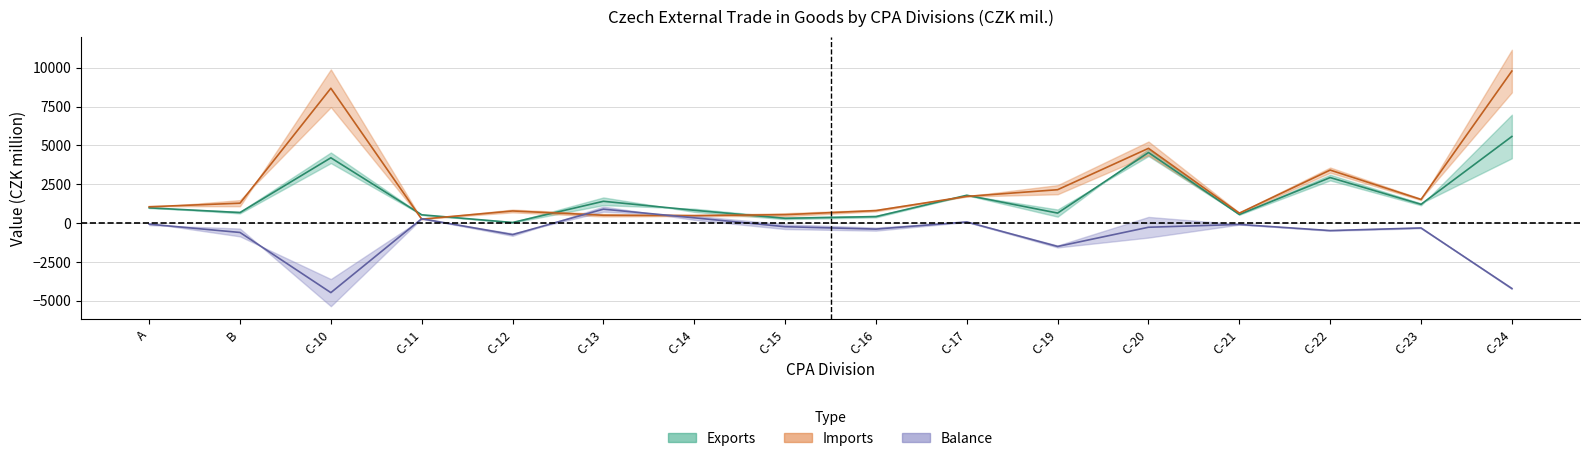

How many times do balance_2015 and imports_2015 cross each other?

4